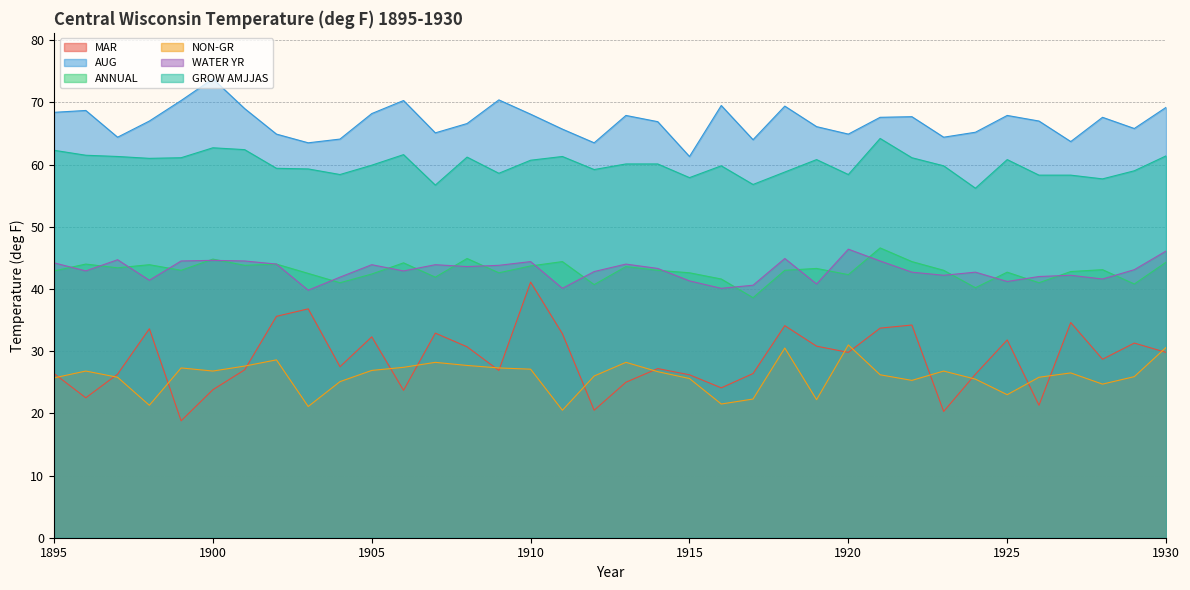

List the series in order of their peak value, lowest first.

NON-GR, MAR, WATER YR, ANNUAL, GROW AMJJAS, AUG